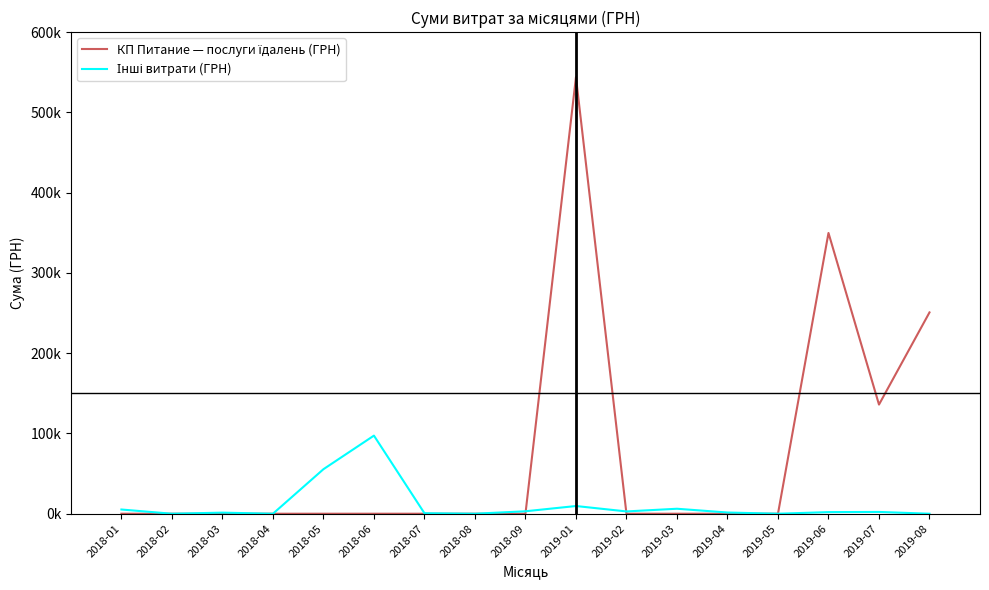

Is the value of Інші витрати (ГРН) at 2019-08 greater than the value of КП Питание — послуги їдалень (ГРН) at 2018-01?

No